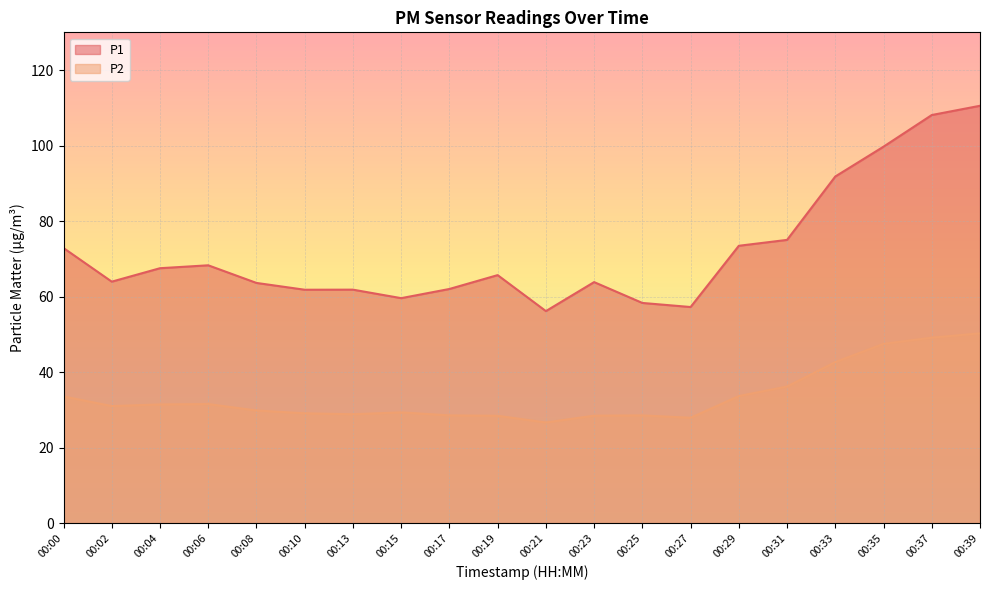

Which label corresponds to the smallest value in the chart?

00:21